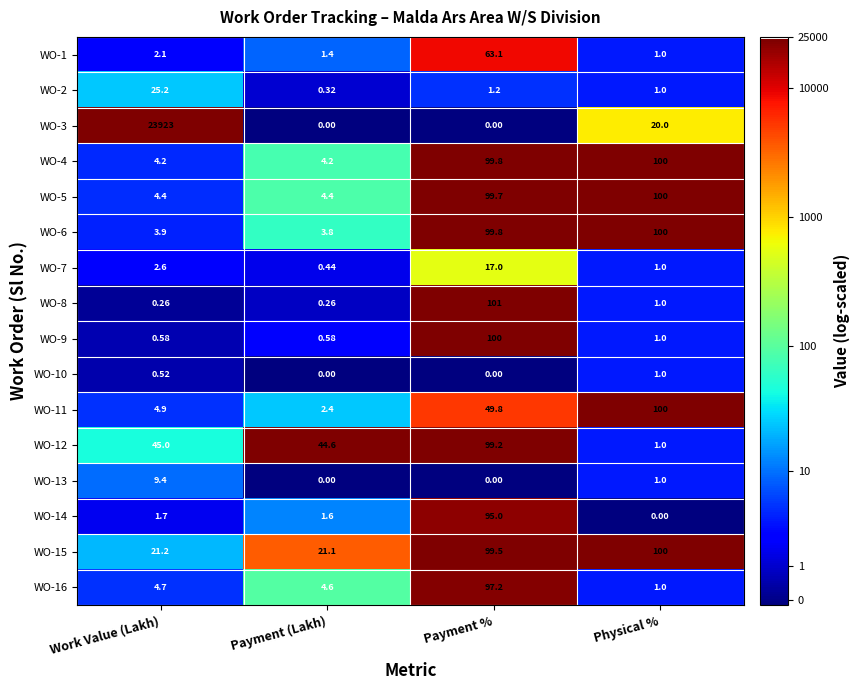

At which label is WO-13 closest to 4?

Physical %